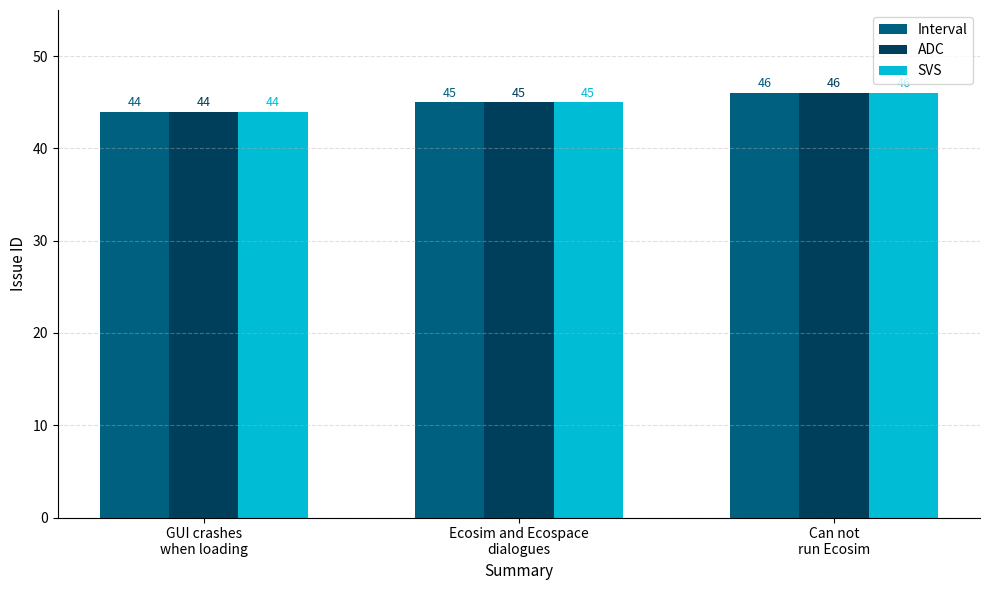

How many bars are there in each group?

3